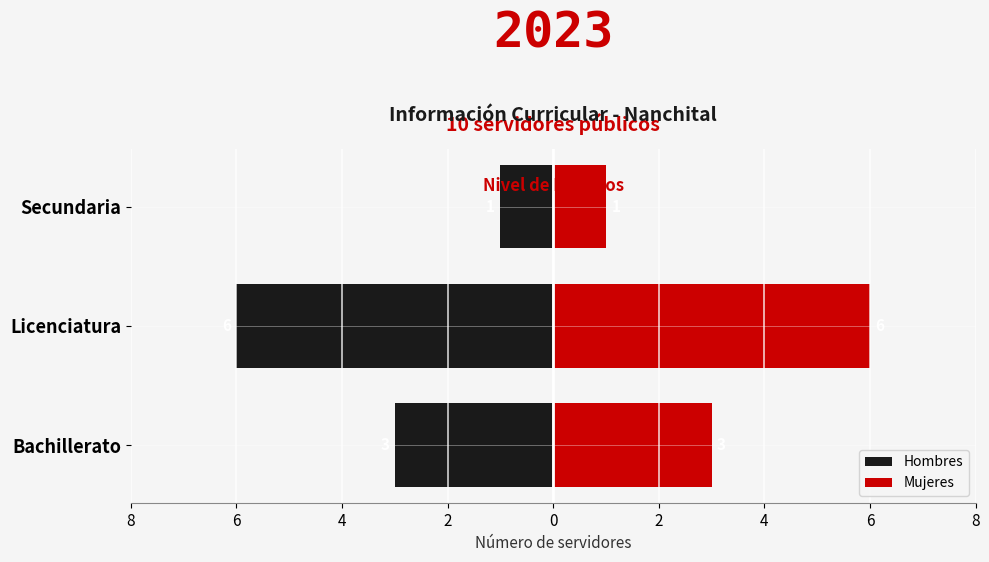

How many bars are there in each group?

2